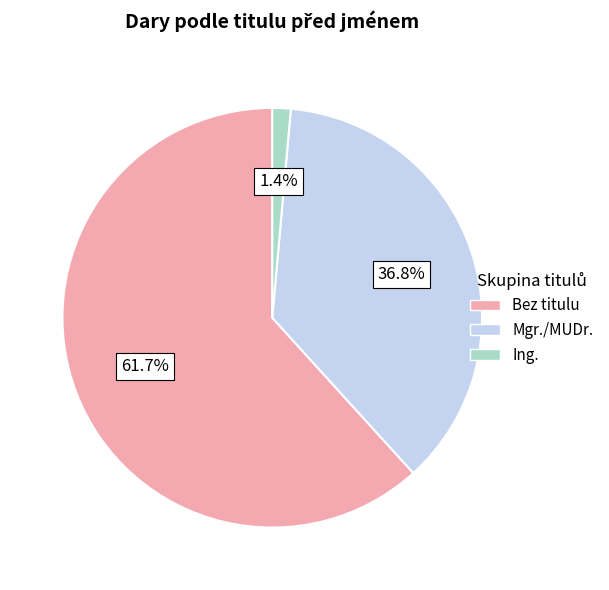

To the nearest percent, what is the difference between the largest and smallest slice percentages?

60%